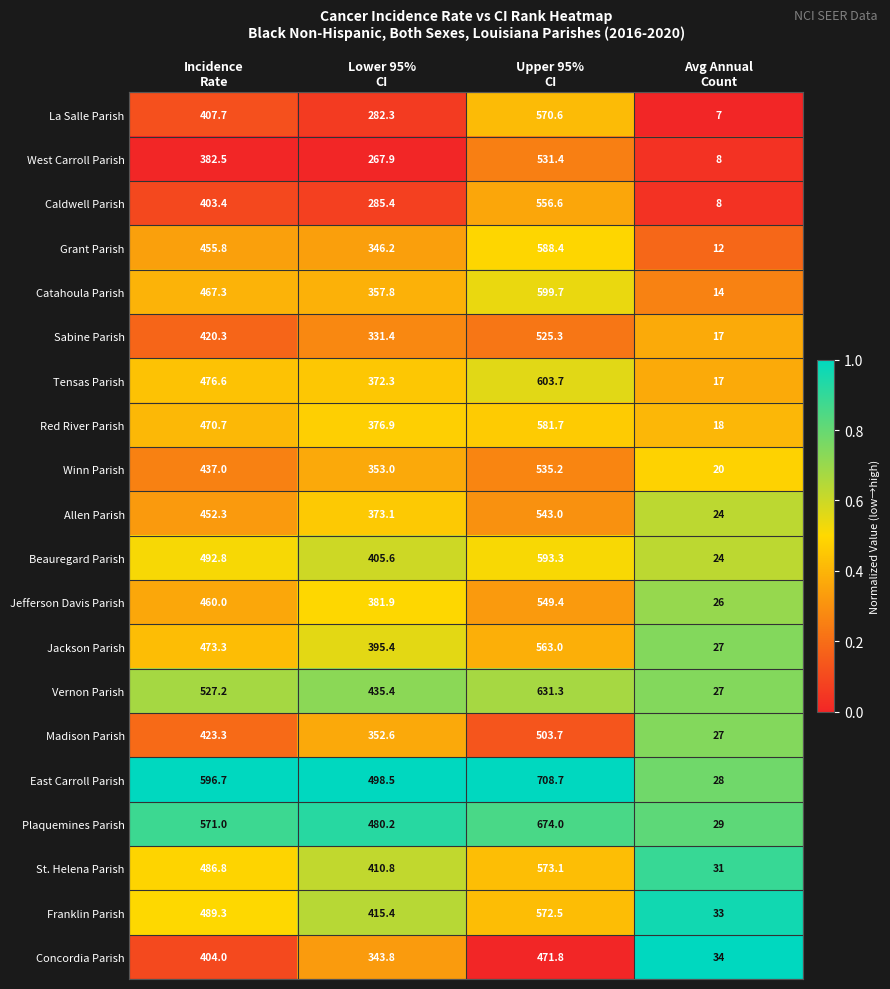

What is the difference between the highest and lowest values at Lower 95%
CI?

230.6